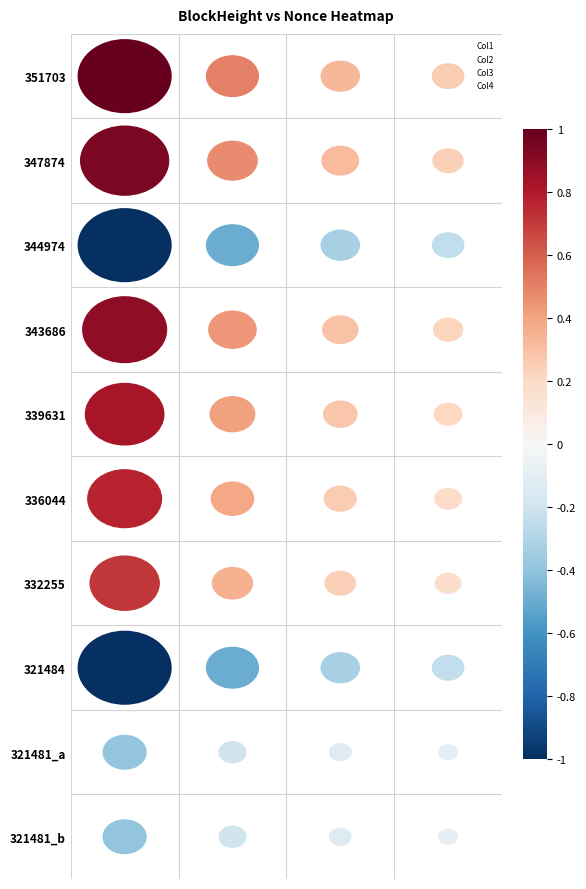

What are all the series names shown in the legend?

Col1, Col2, Col3, Col4